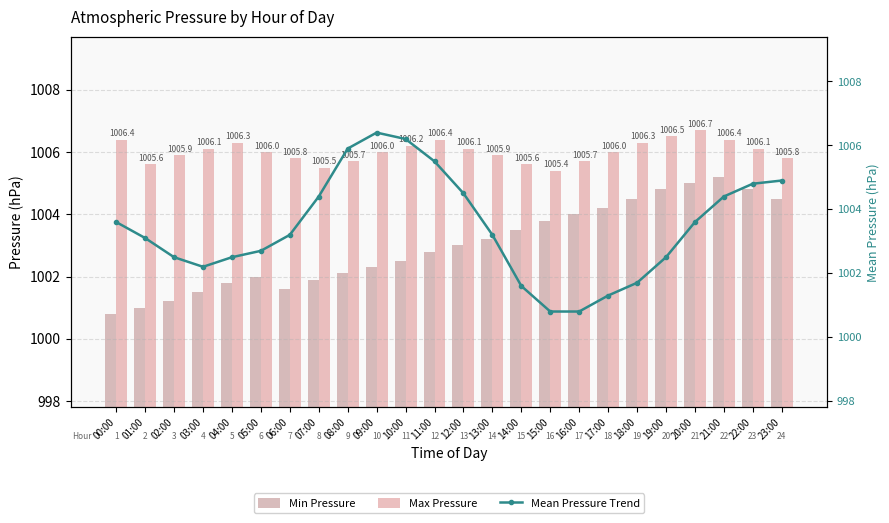

How many data points in Max Pressure are above 1006?

11